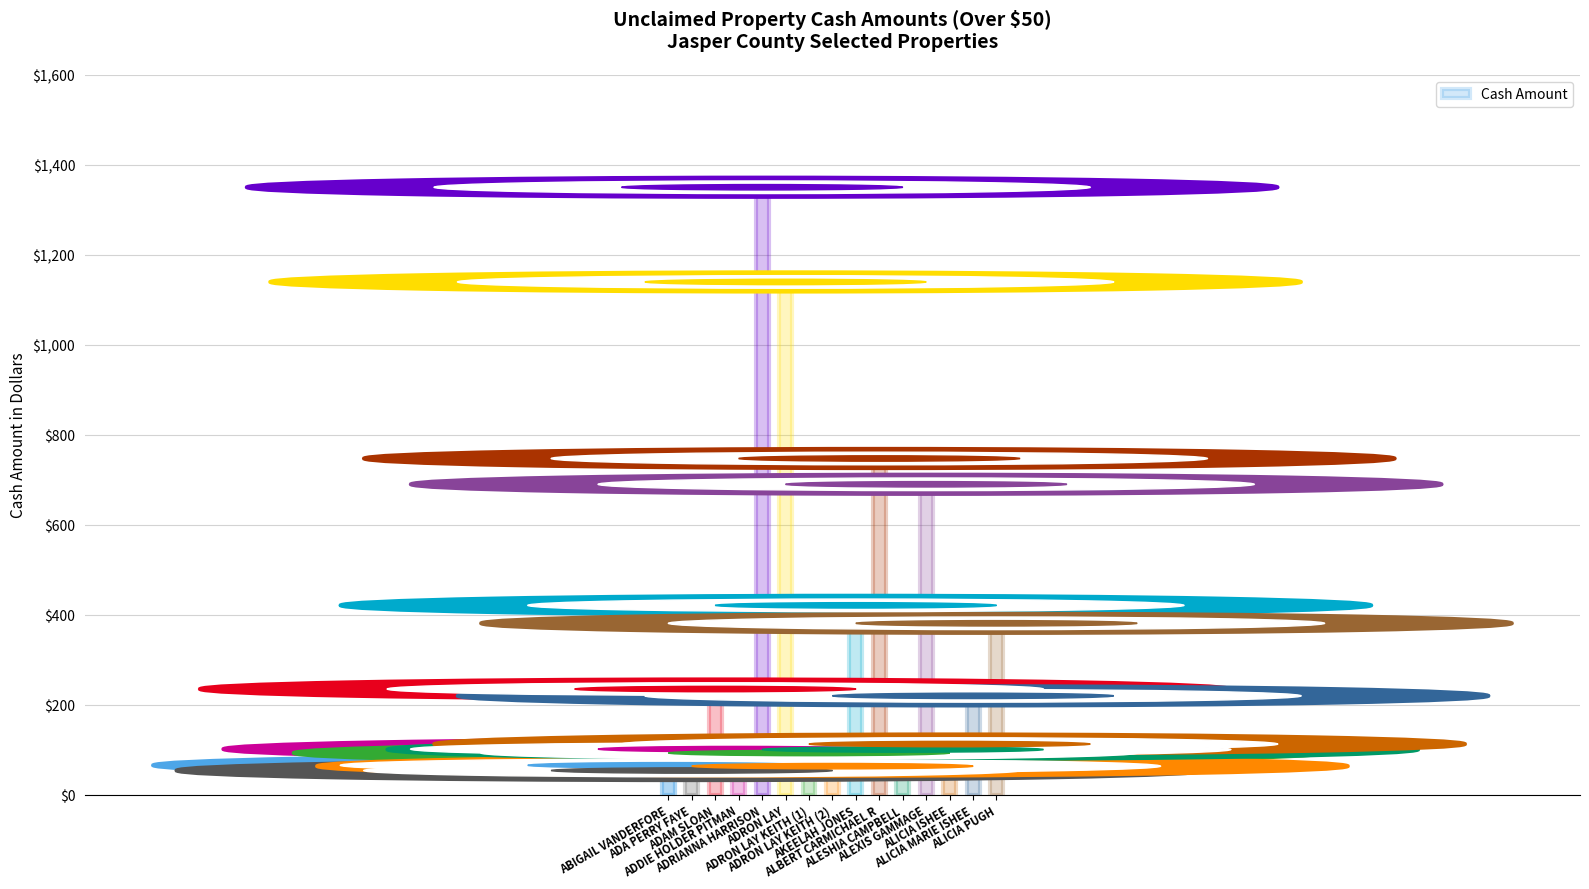

What position from the right is ADDIE HOLDER PITMAN?

12